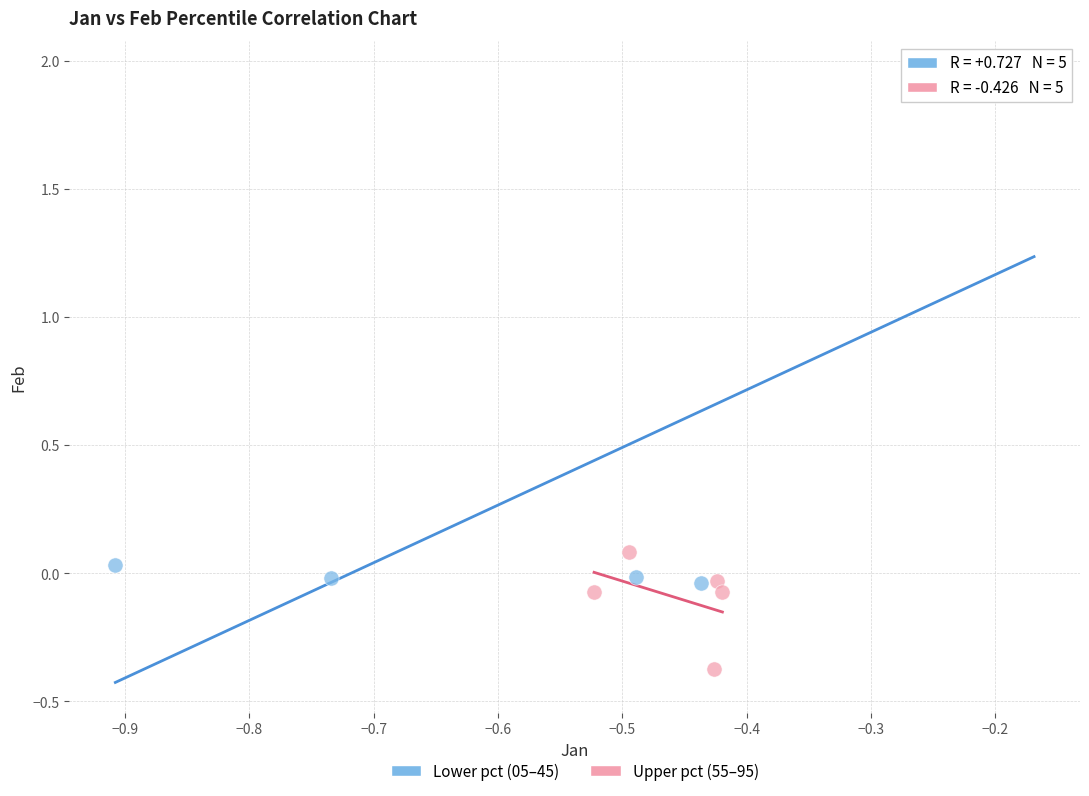

Which series reaches the minimum Y coordinate?

Upper pct (55–95)